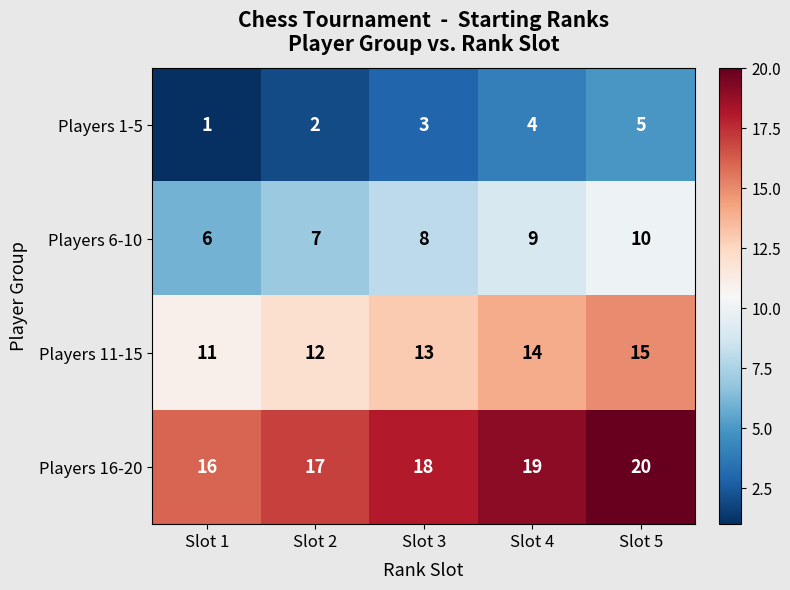

What is the total value across all series at Slot 3?

42